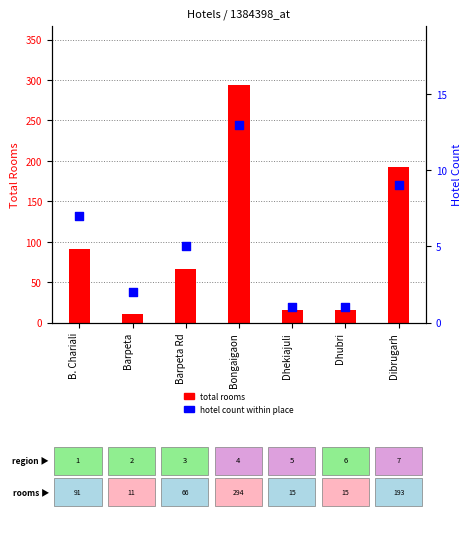

Which series has the largest total across all categories?

total rooms